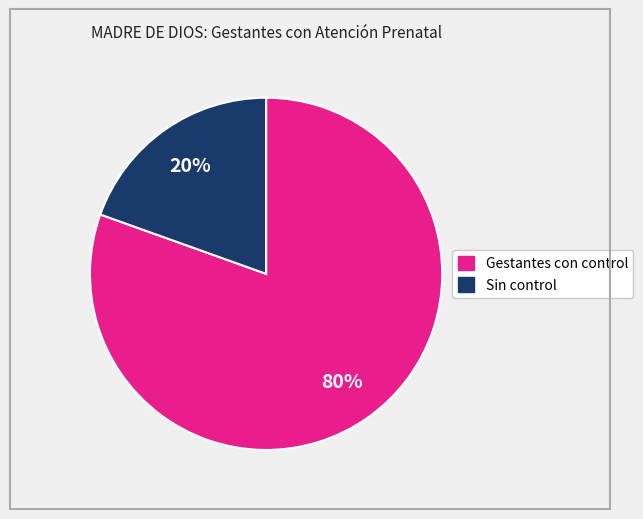

Is there any slice that represents more than half of the pie?

Yes